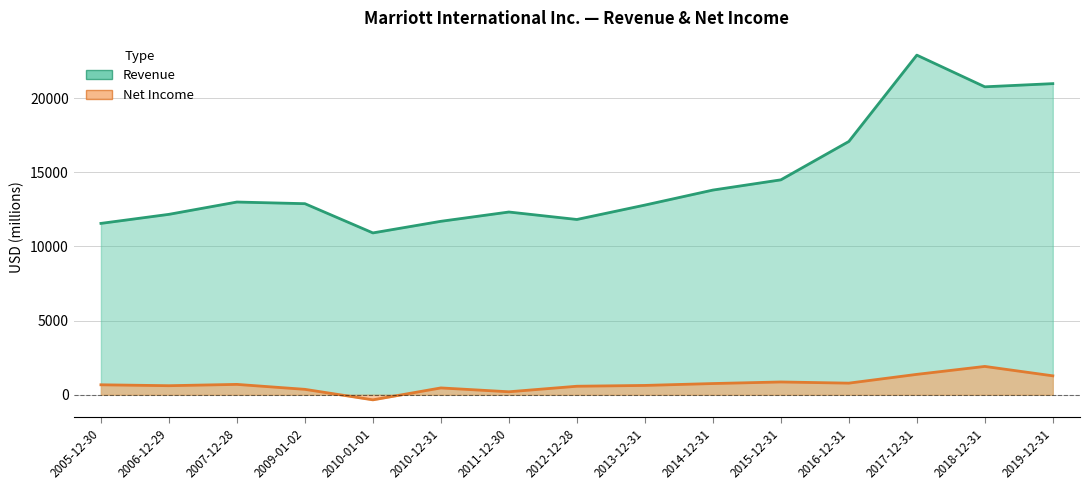

Which has a higher value, 2009-01-02 or 2016-12-31?

2016-12-31